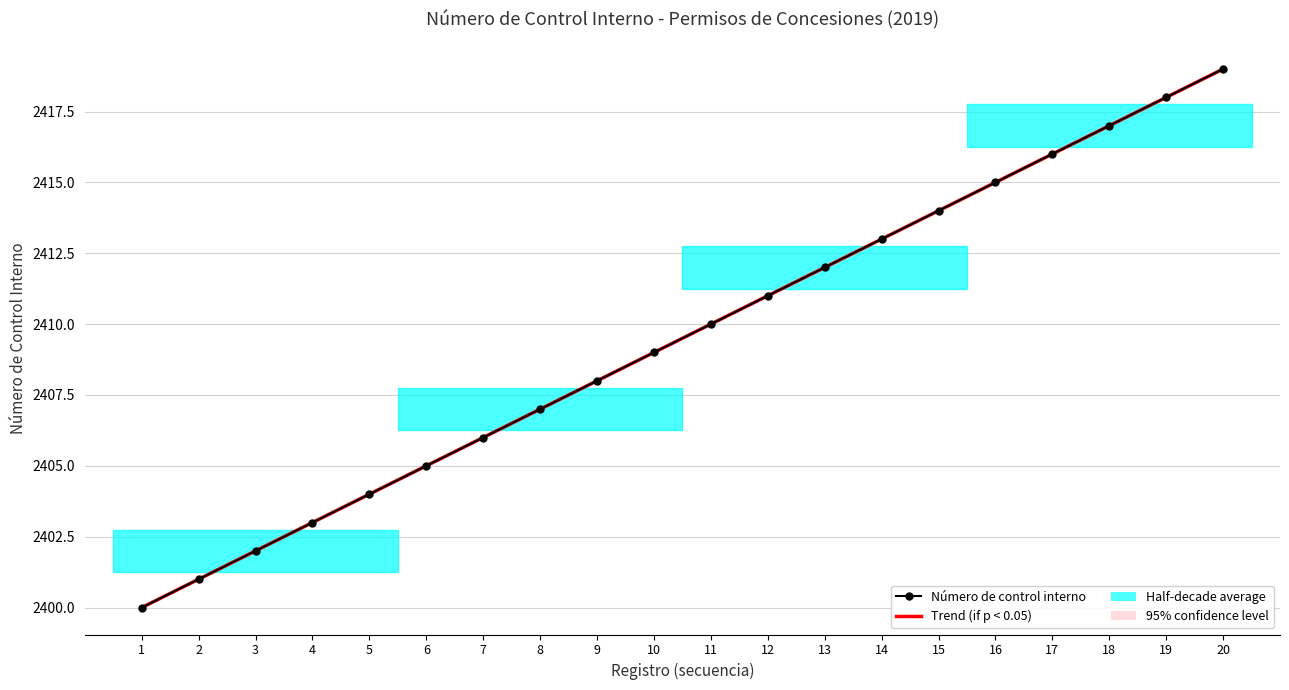

True or false: the data shows 2412 at 13.

True